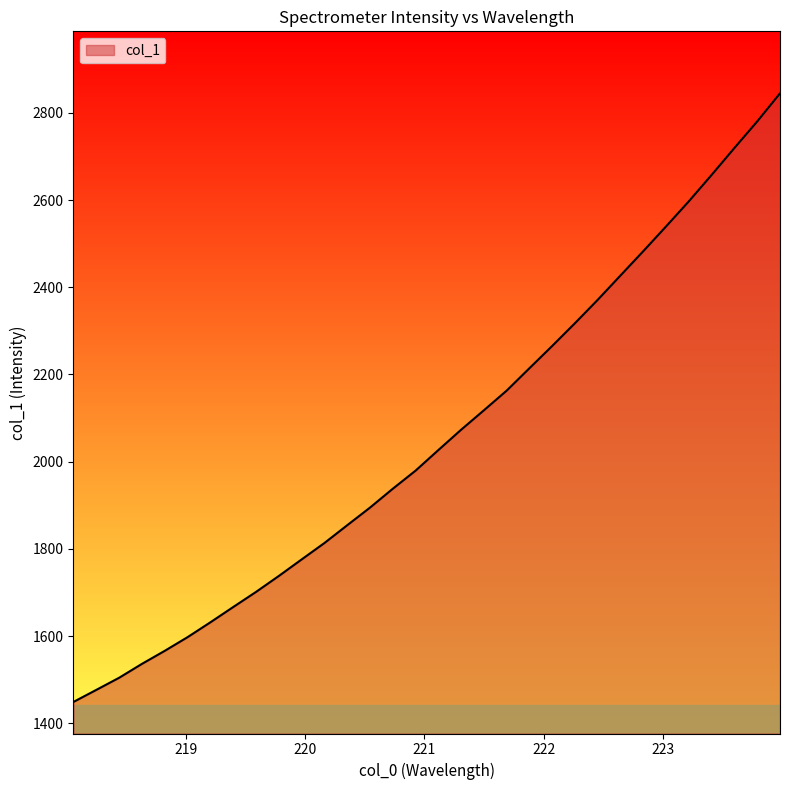

What is the minimum value shown in the chart?

1449.1